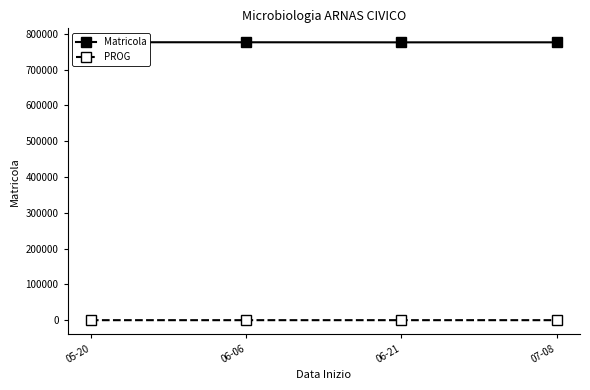

True or false: PROG and Matricola intersect in this chart.

False